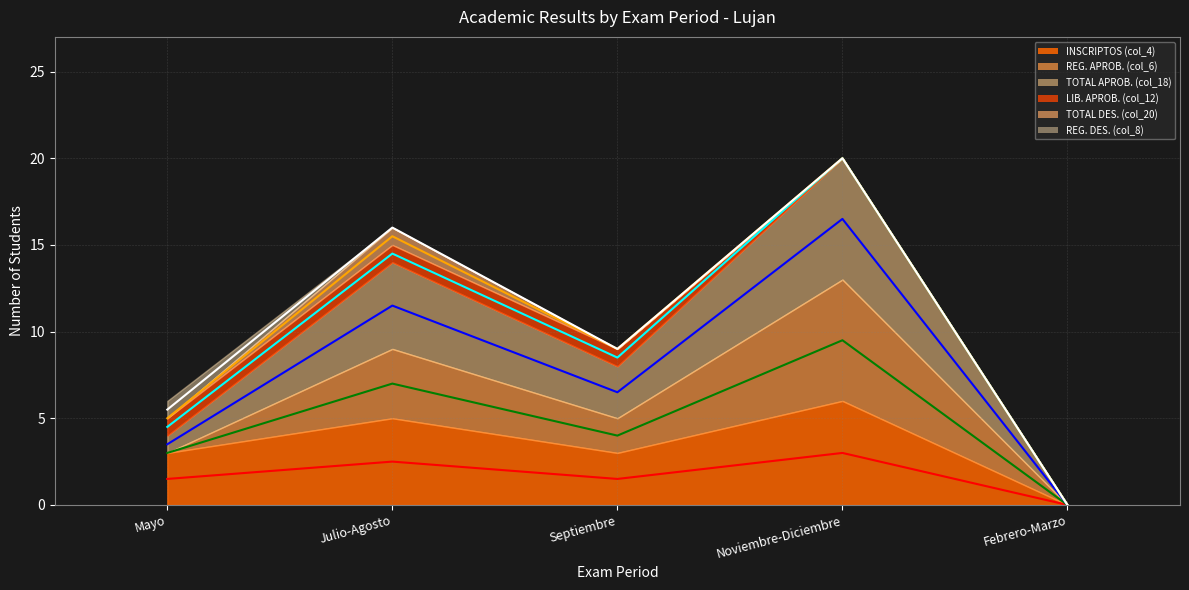

What position from the left is Mayo?

1